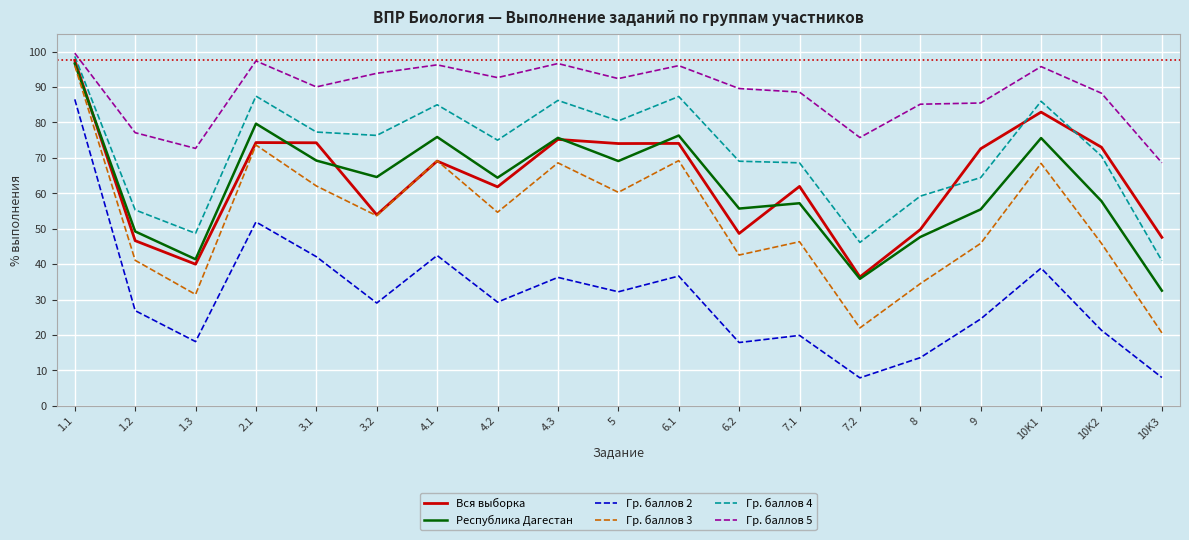

Rank the series at 6.2 from lowest to highest value.

Гр. баллов 2, Гр. баллов 3, Вся выборка, Республика Дагестан, Гр. баллов 4, Гр. баллов 5